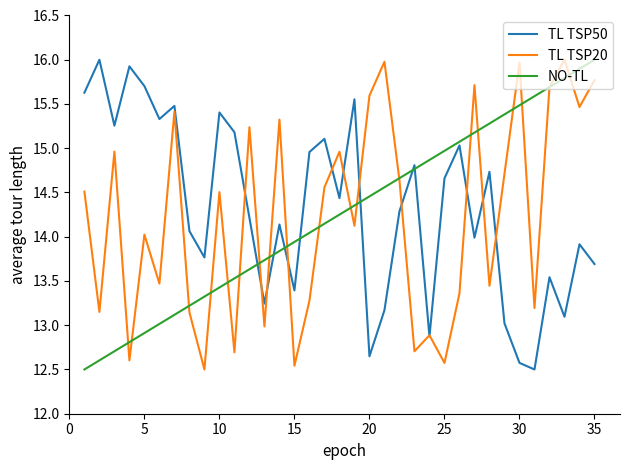

What is the smallest value displayed?

12.5